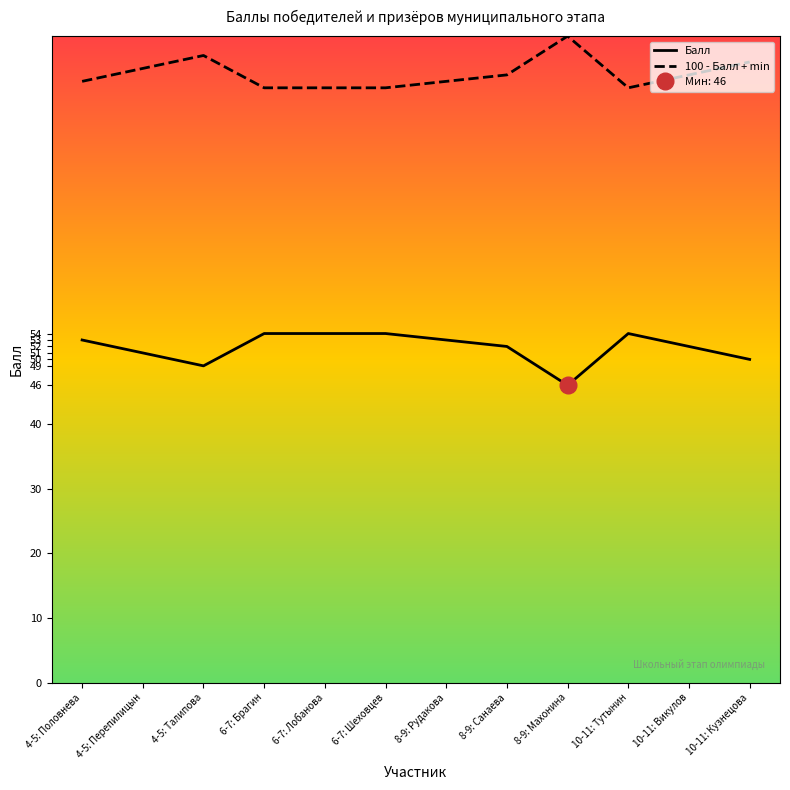

At which category does the chart reach its peak across all series?

8-9: Махонина